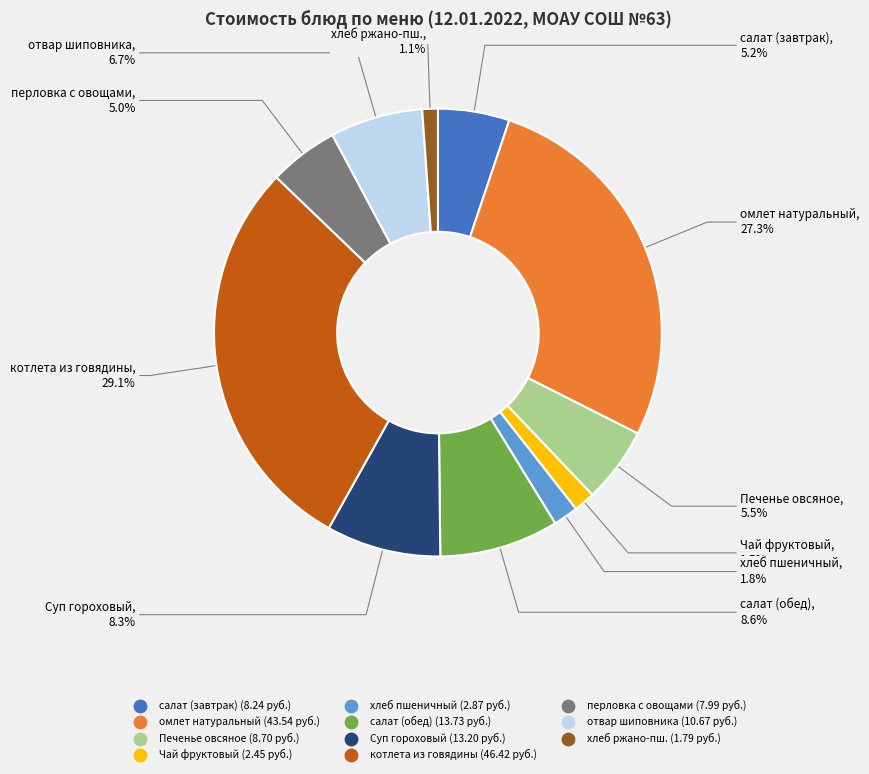

Is there any slice that represents more than half of the pie?

No